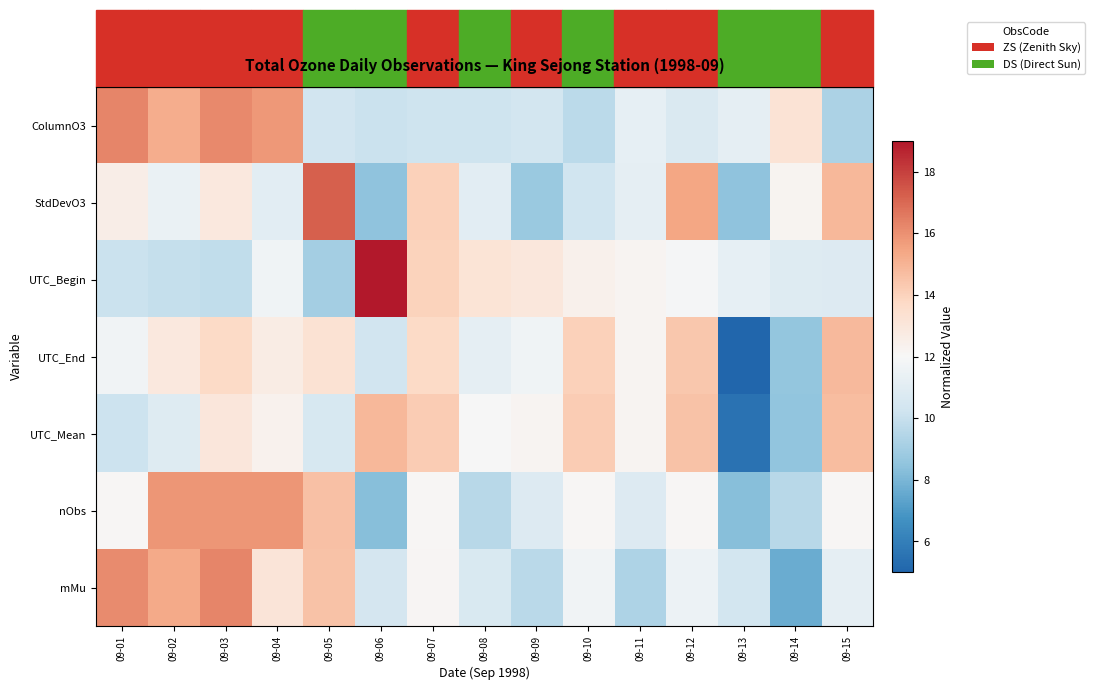

Reading right to left, transcribe all the data shown in this chart.

ColumnO3: 09-15=9.2	09-14=13.2	09-13=11.2	09-12=10.7	09-11=11.2	09-10=9.7	09-09=10.4	09-08=10.2	09-07=10.2	09-06=10.1	09-05=10.3	09-04=15.8	09-03=16.2	09-02=15.2	09-01=16.3
StdDevO3: 09-15=14.8	09-14=12.2	09-13=8.5	09-12=15.4	09-11=11.2	09-10=10.3	09-09=8.8	09-08=11.0	09-07=14.1	09-06=8.5	09-05=17.2	09-04=11.0	09-03=12.9	09-02=11.4	09-01=12.6
UTC_Begin: 09-15=10.8	09-14=10.9	09-13=11.2	09-12=11.9	09-11=12.2	09-10=12.4	09-09=13.0	09-08=13.2	09-07=14.0	09-06=19.9	09-05=9.0	09-04=11.6	09-03=9.8	09-02=10.0	09-01=10.1
UTC_End: 09-15=14.8	09-14=8.6	09-13=4.8	09-12=14.4	09-11=12.2	09-10=14.0	09-09=11.6	09-08=11.2	09-07=13.7	09-06=10.4	09-05=13.3	09-04=12.7	09-03=13.7	09-02=12.9	09-01=11.7
UTC_Mean: 09-15=14.7	09-14=8.5	09-13=5.5	09-12=14.5	09-11=12.2	09-10=14.2	09-09=12.2	09-08=11.9	09-07=14.2	09-06=14.9	09-05=10.6	09-04=12.4	09-03=13.0	09-02=10.9	09-01=10.2
nObs: 09-15=12.1	09-14=9.6	09-13=8.3	09-12=12.1	09-11=10.8	09-10=12.1	09-09=10.8	09-08=9.6	09-07=12.1	09-06=8.3	09-05=14.6	09-04=15.9	09-03=15.9	09-02=15.9	09-01=12.1
mMu: 09-15=11.2	09-14=7.7	09-13=10.4	09-12=11.5	09-11=9.3	09-10=11.7	09-09=9.6	09-08=10.6	09-07=12.2	09-06=10.4	09-05=14.5	09-04=13.1	09-03=16.3	09-02=15.3	09-01=16.1